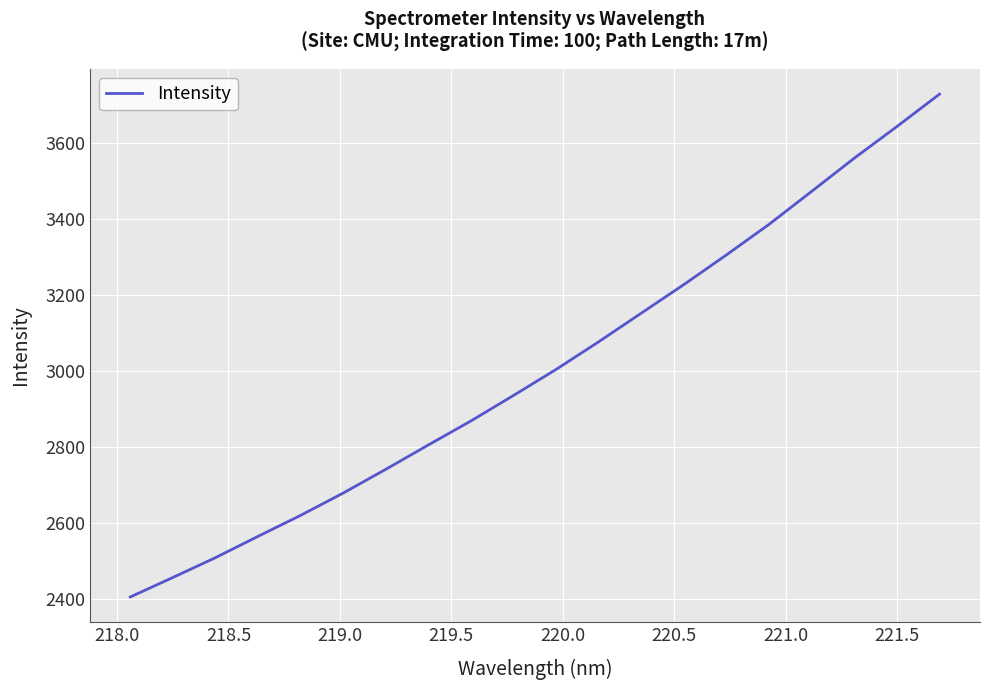

What is the greatest value displayed?

3728.0